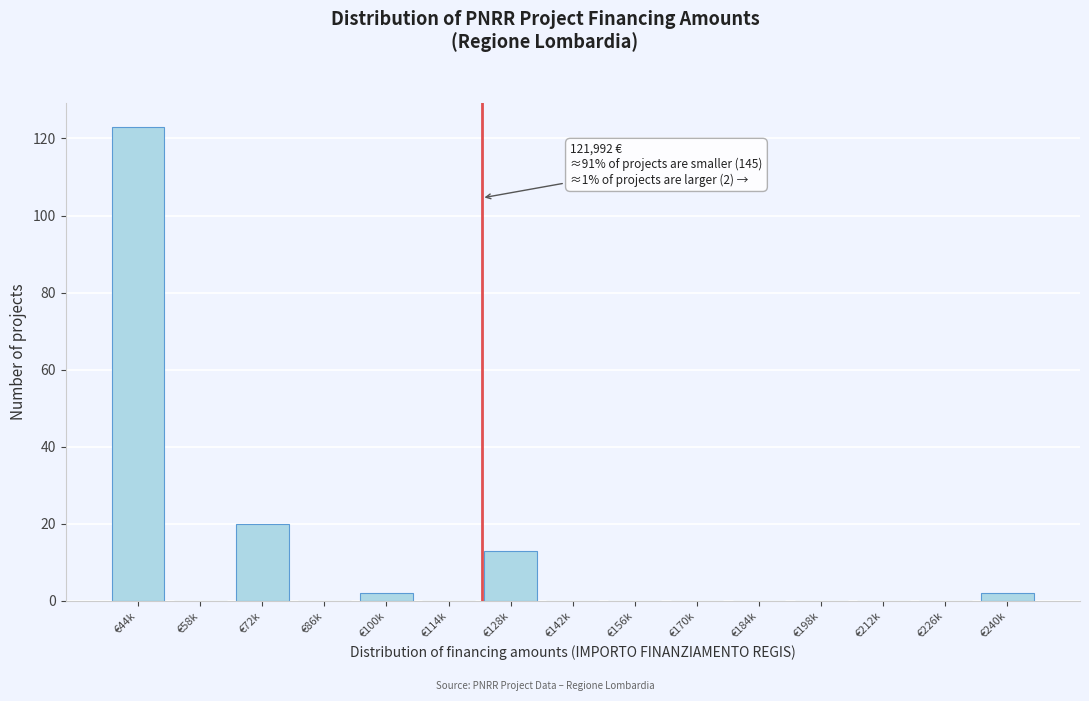

Reading right to left, what are all the values shown in this chart?

€240k=2	€226k=0	€212k=0	€198k=0	€184k=0	€170k=0	€156k=0	€142k=0	€128k=13	€114k=0	€100k=2	€86k=0	€72k=20	€58k=0	€44k=123